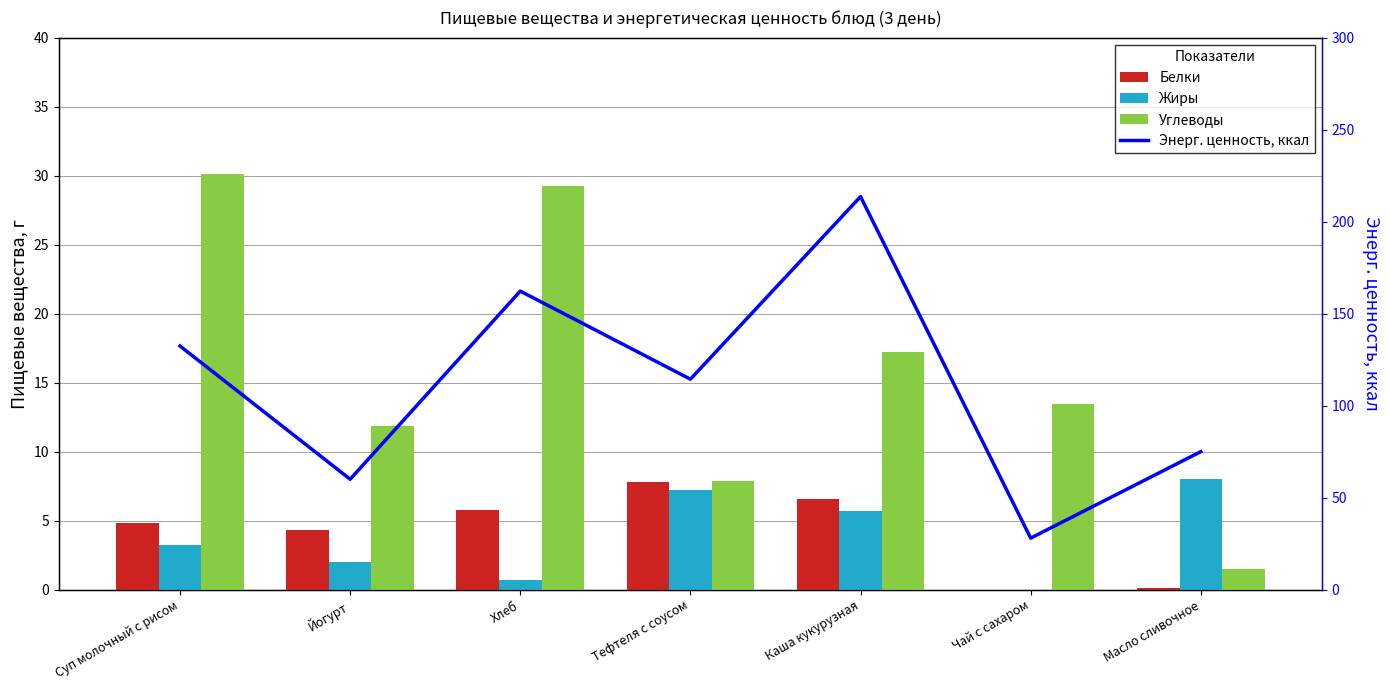

True or false: Белки has a value of 8.9 at Хлеб.

False